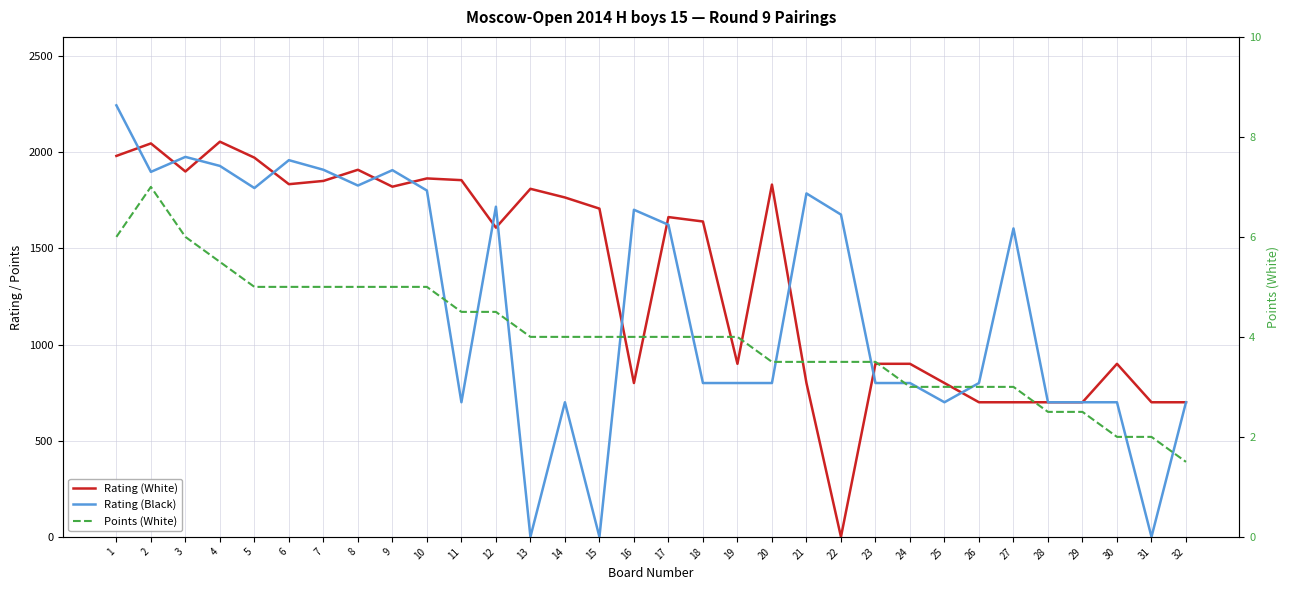

Is it true that Rating (White) equals 1019.5 at 28?

False